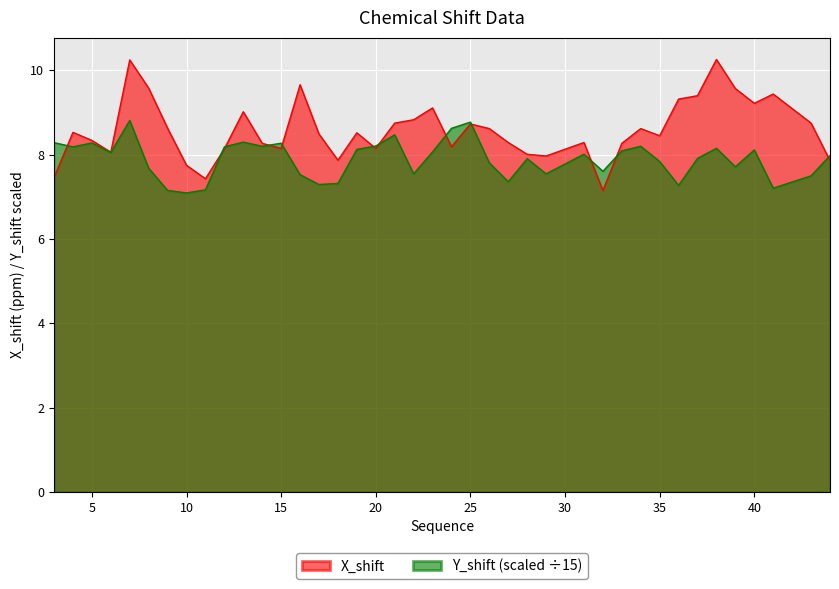

How many distinct data groups are displayed?

2